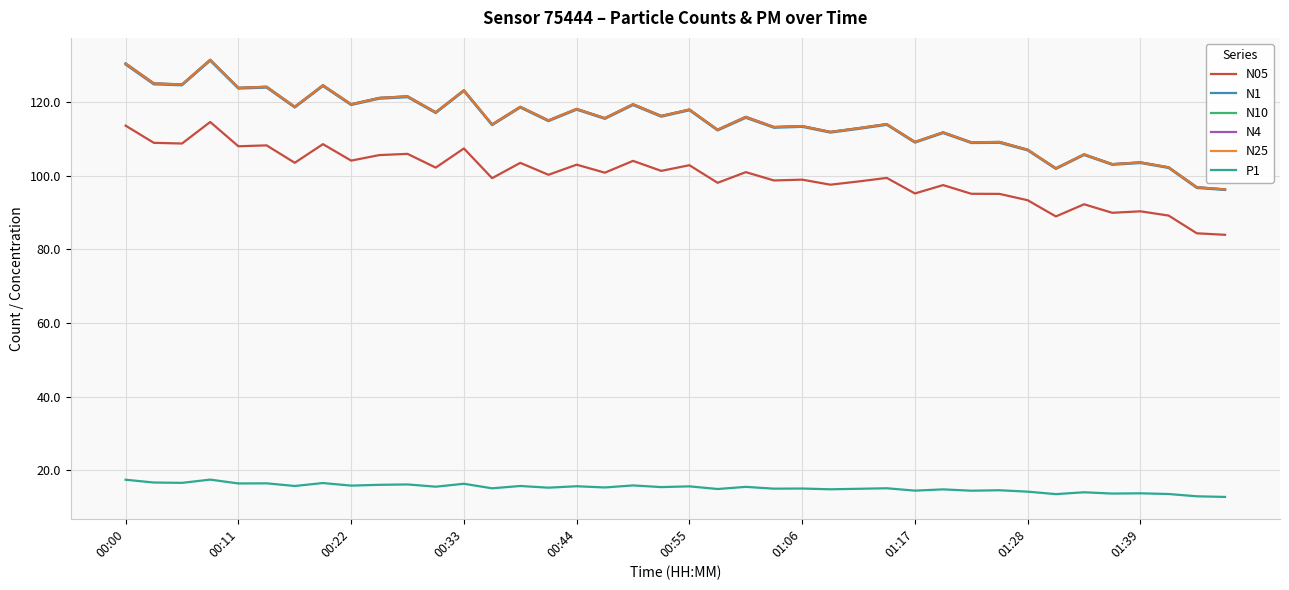

Which series has the widest spread of values?

N10